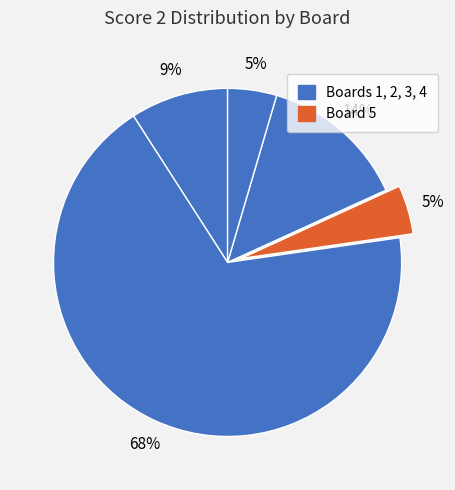

To the nearest percent, what is the average slice percentage?

20%